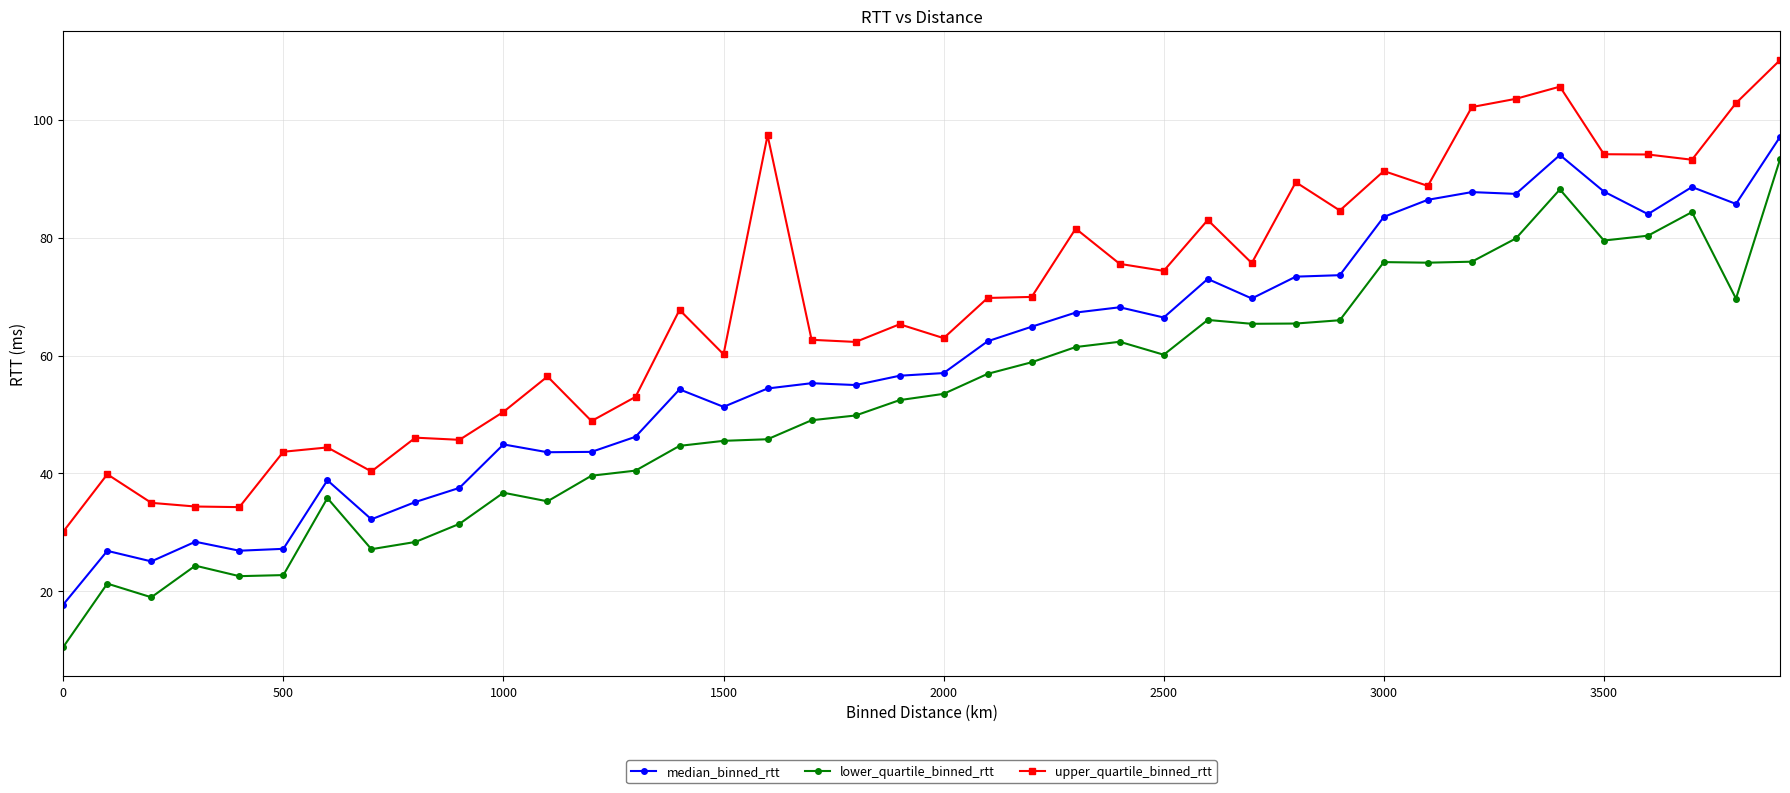

Rank the series by their average value, from lowest to highest.

lower_quartile_binned_rtt, median_binned_rtt, upper_quartile_binned_rtt